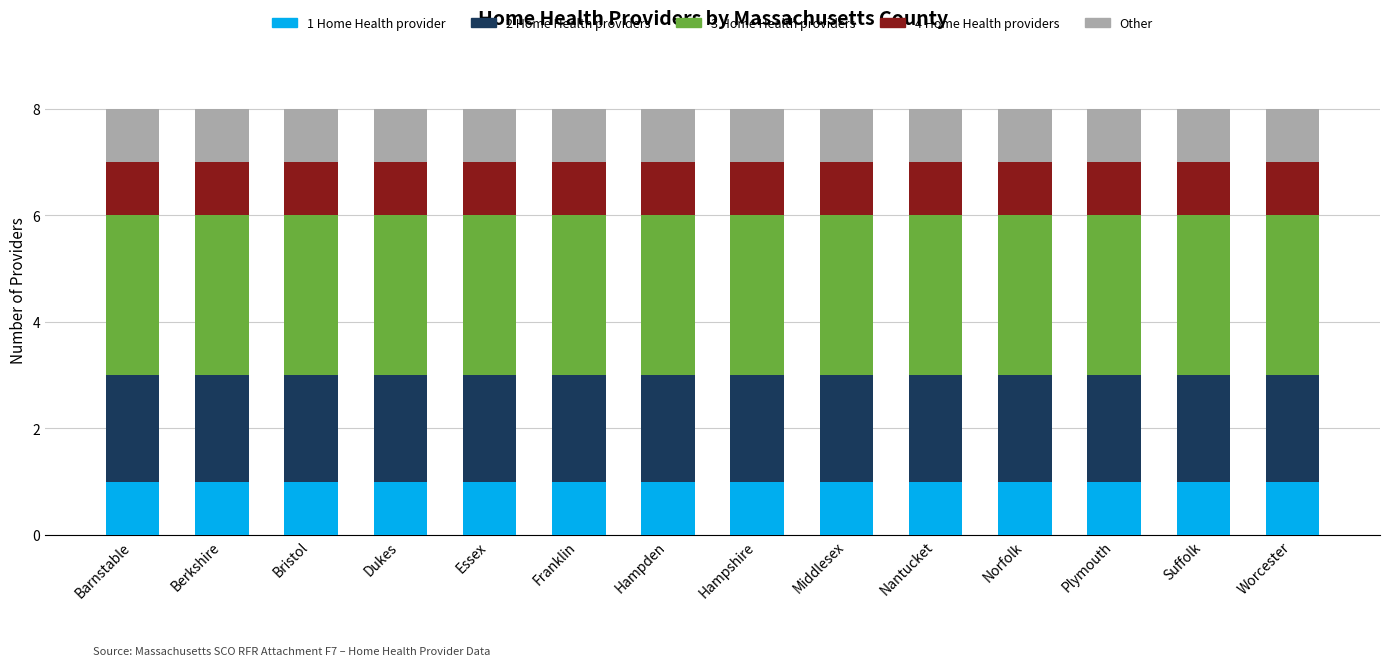

What is the total value across all series at Bristol?

8